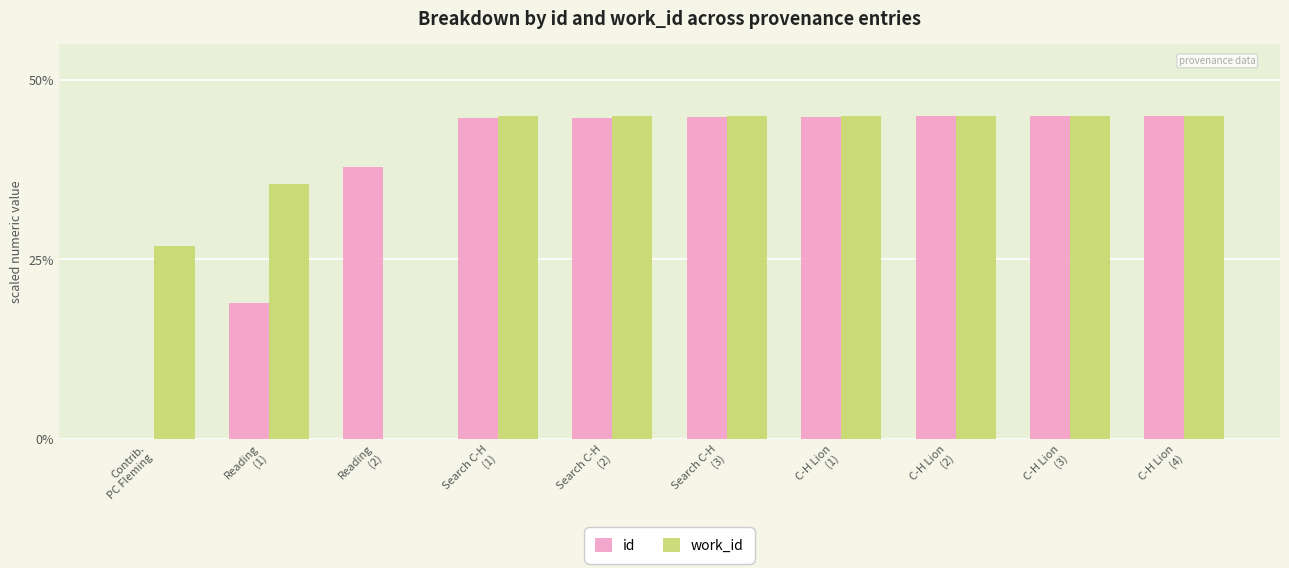

Are the bars grouped side by side (vs. stacked)?

Yes